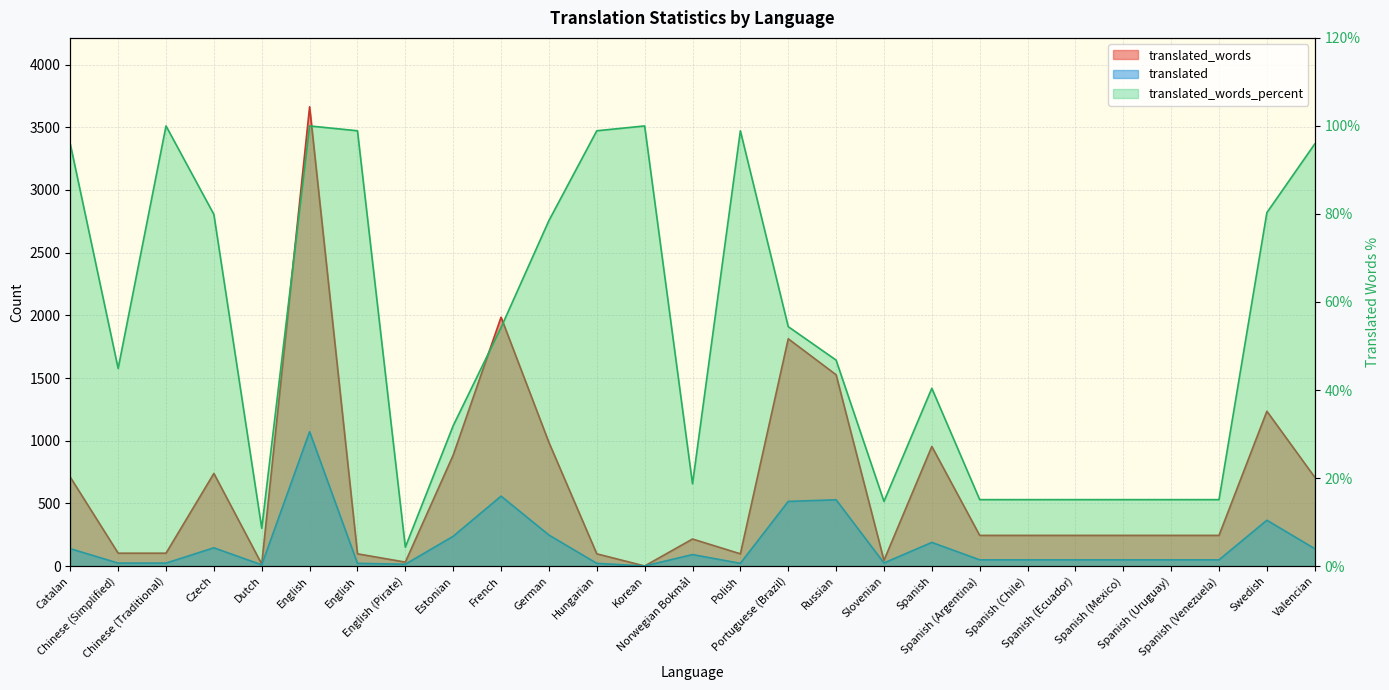

Rank the series by their maximum value, from highest to lowest.

translated_words, translated, translated_words_percent